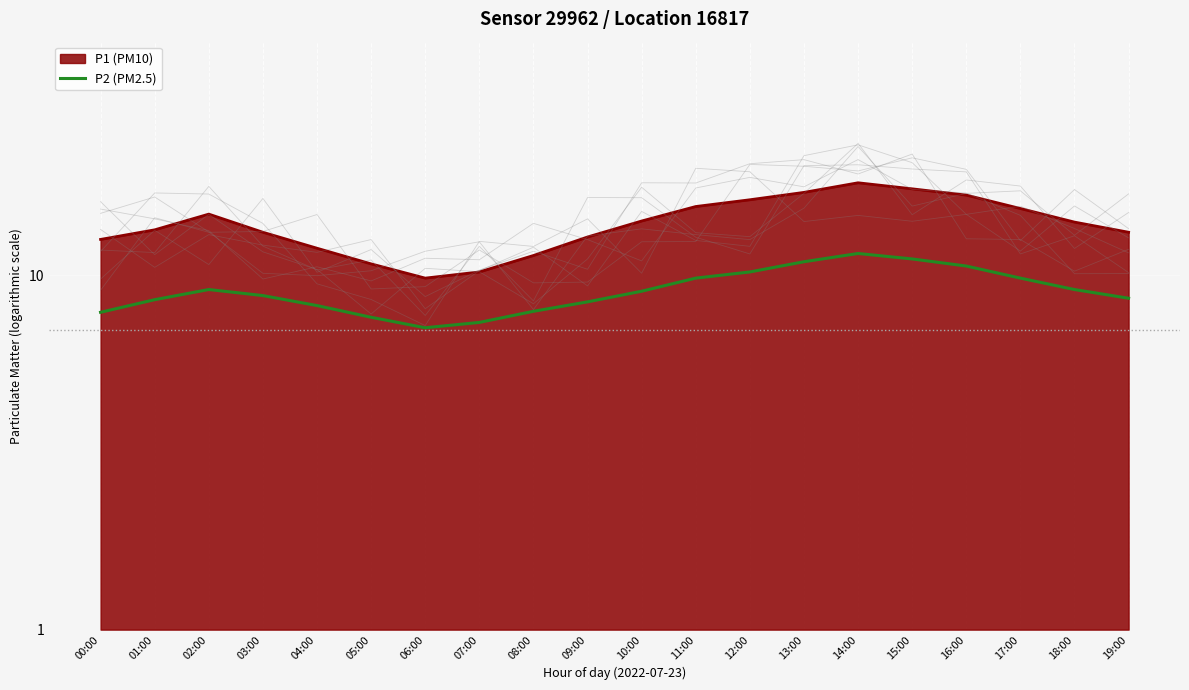

Where is the data nearest to the value 9?

10:00